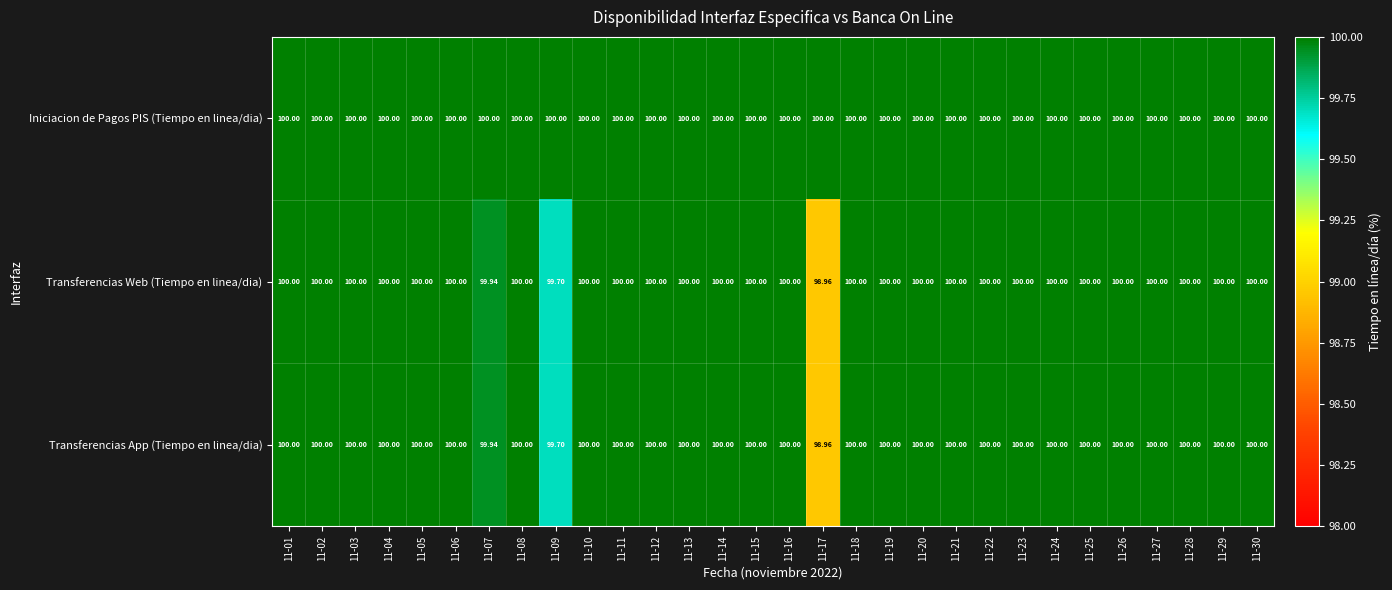

What is the total value across all series at 11-02?

300.0